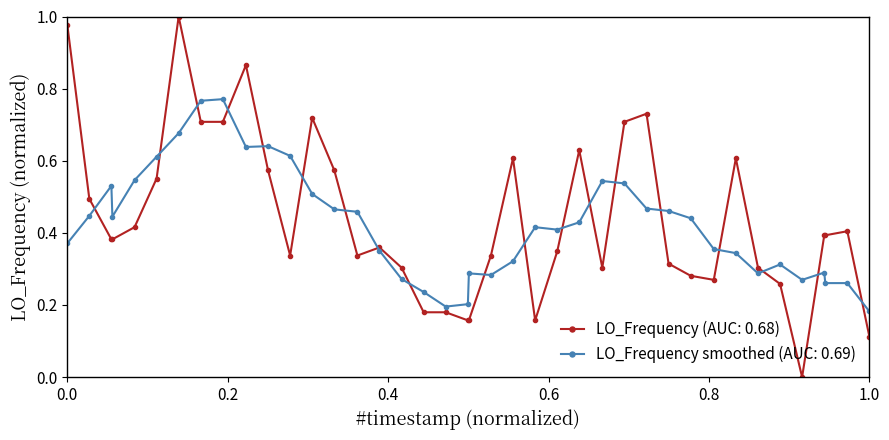

List the series in order of their peak value, highest first.

LO_Frequency (AUC: 0.68), LO_Frequency smoothed (AUC: 0.69)